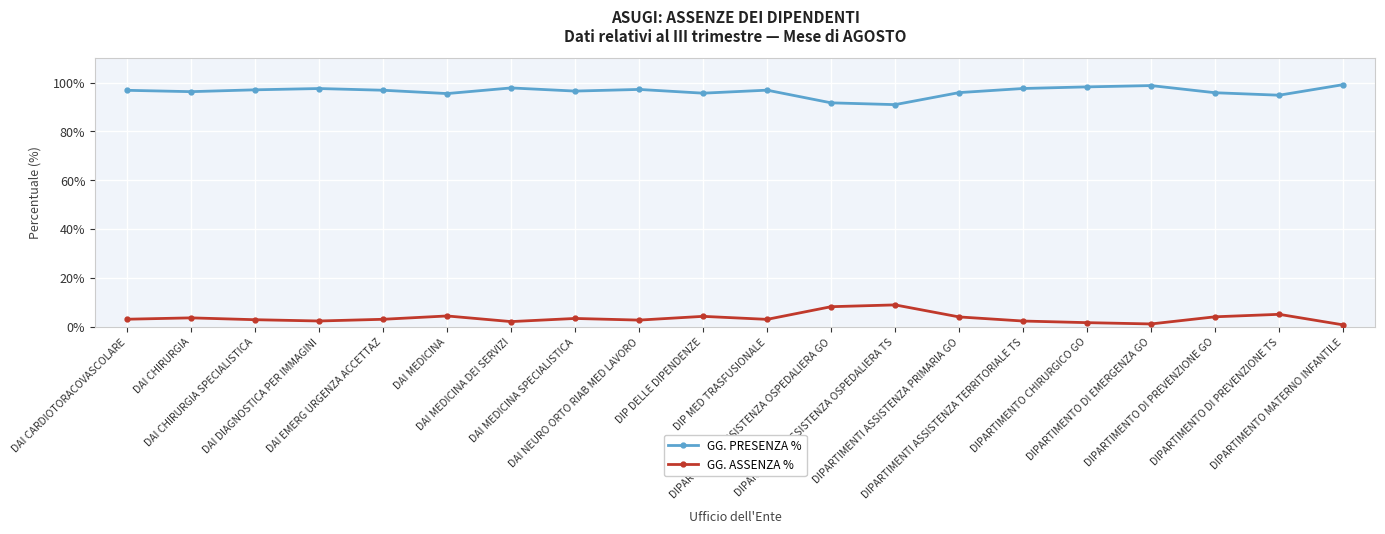

Is it true that GG. ASSENZA % equals 4.1 at DIPARTIMENTI ASSISTENZA PRIMARIA GO?

True